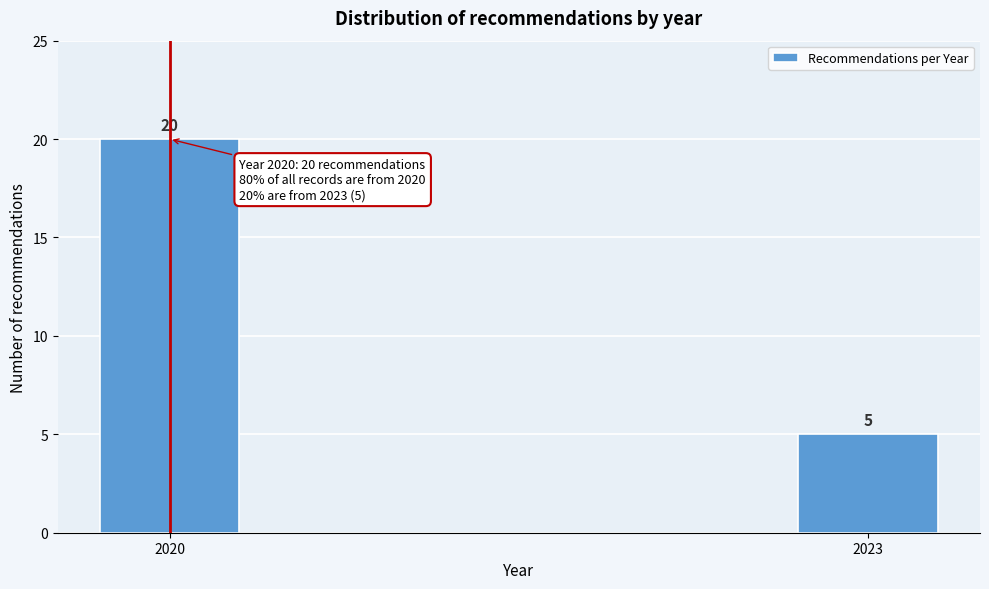

Reading left to right, what are all the values shown in this chart?

2020=20	2023=5